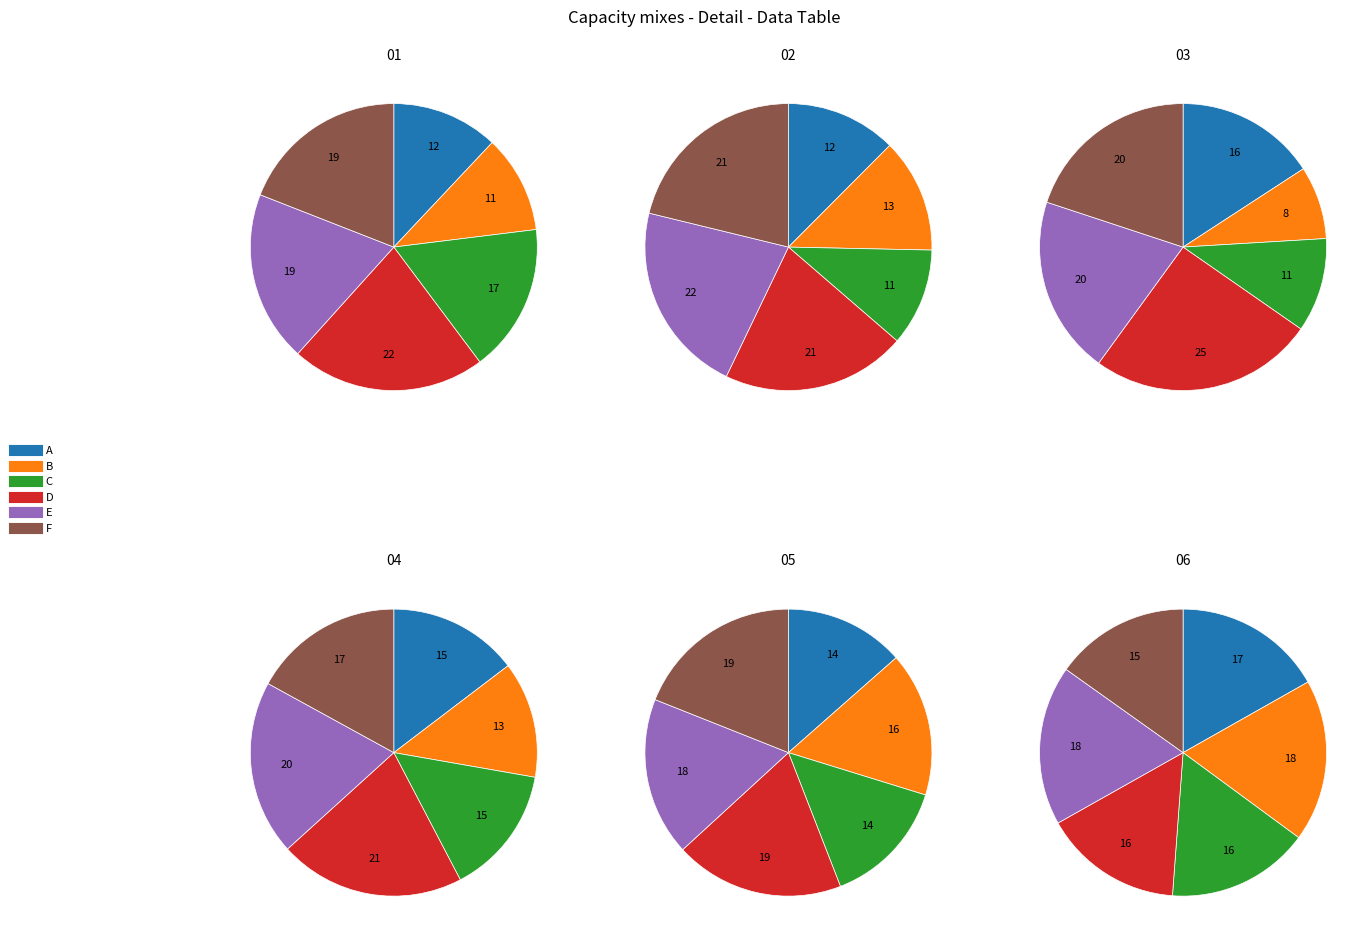

Is the sum of E and B greater than half?

No